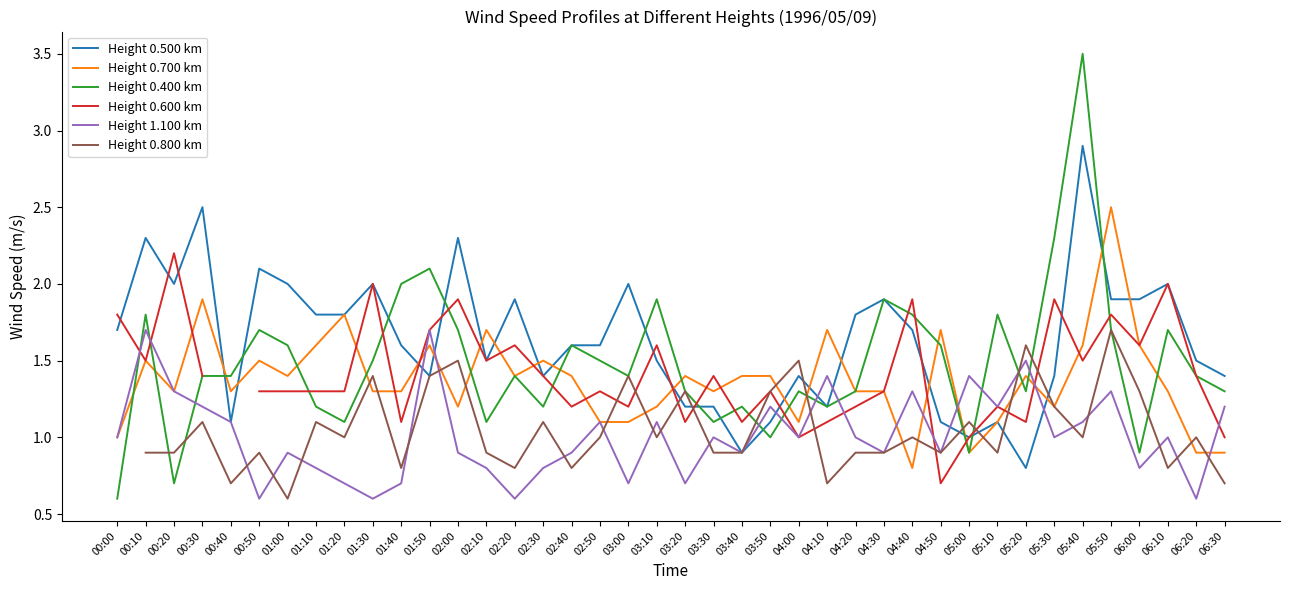

Which series ends up on top after the final intersection of Height 0.700 km and Height 0.500 km?

Height 0.500 km